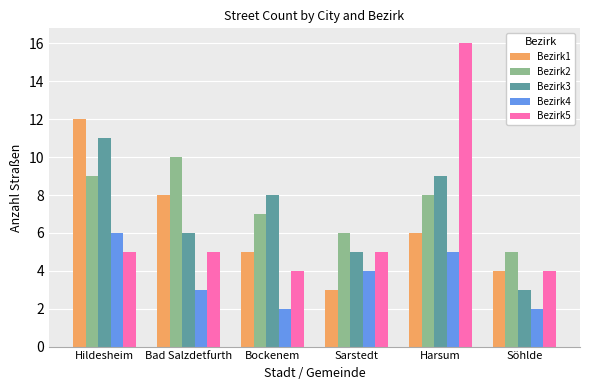

What is the difference between the maximum and second lowest values in the Bezirk5 series?

12